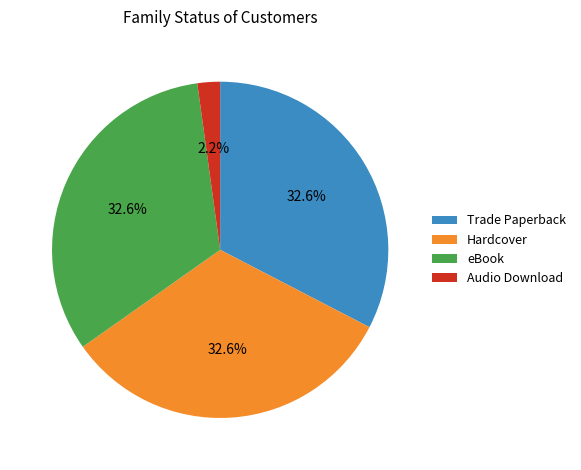

How many segments does this pie chart have?

4